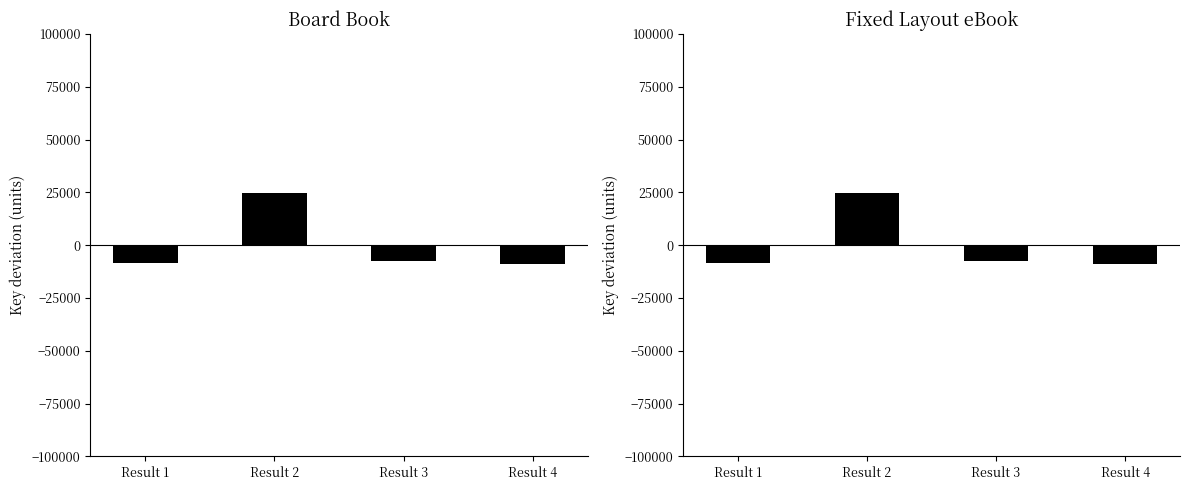

What are all the series names shown in the legend?

Board Book, Fixed Layout eBook